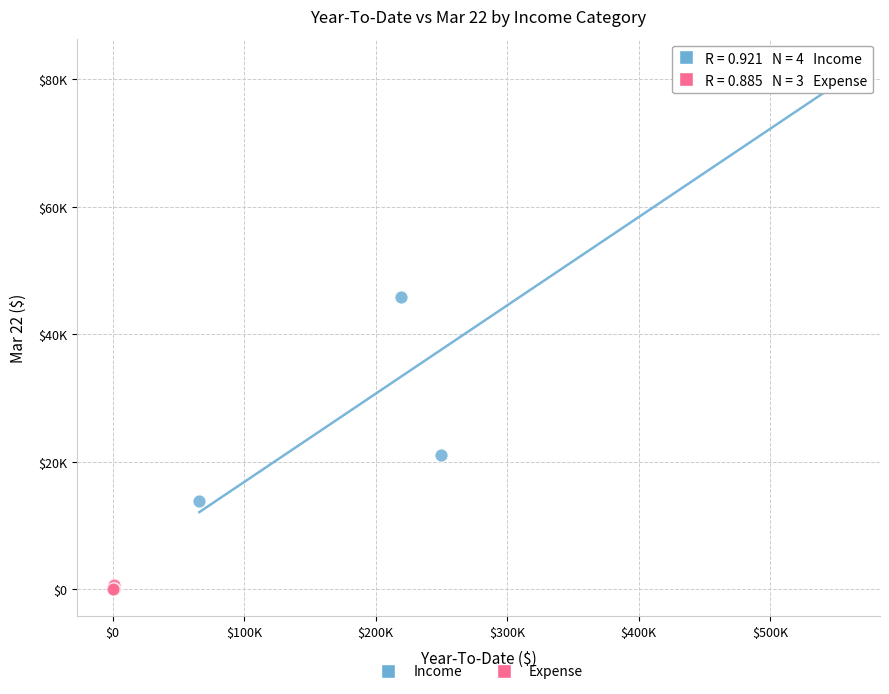

Which series reaches the maximum Y coordinate?

Income